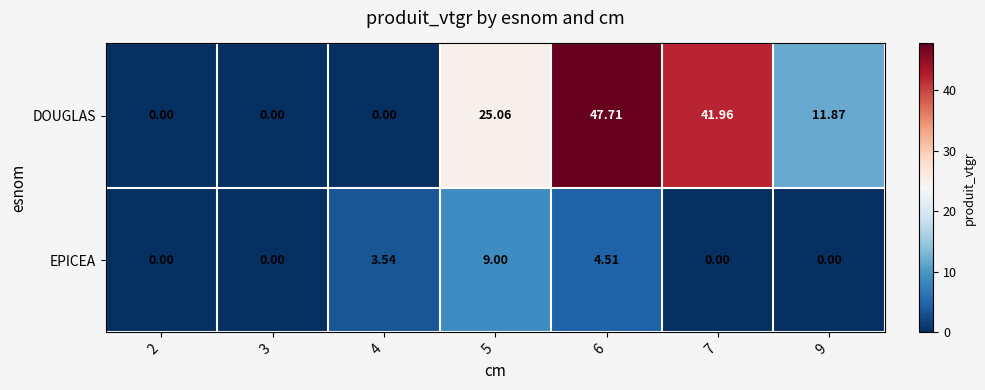

Is the value of EPICEA at 6 greater than the value of DOUGLAS at 4?

Yes